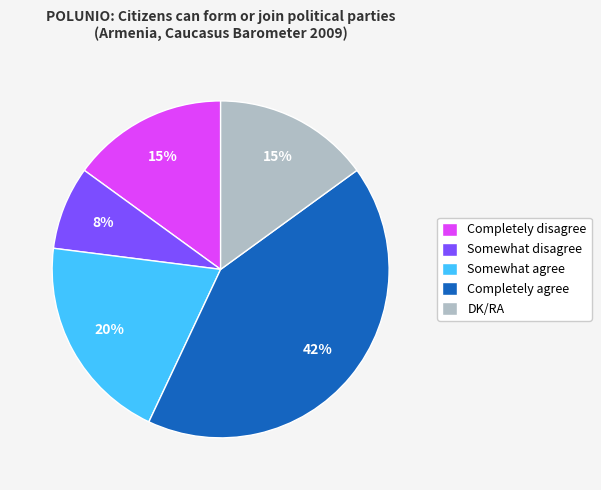

The Completely agree slice represents 42% of the pie. True or false?

True